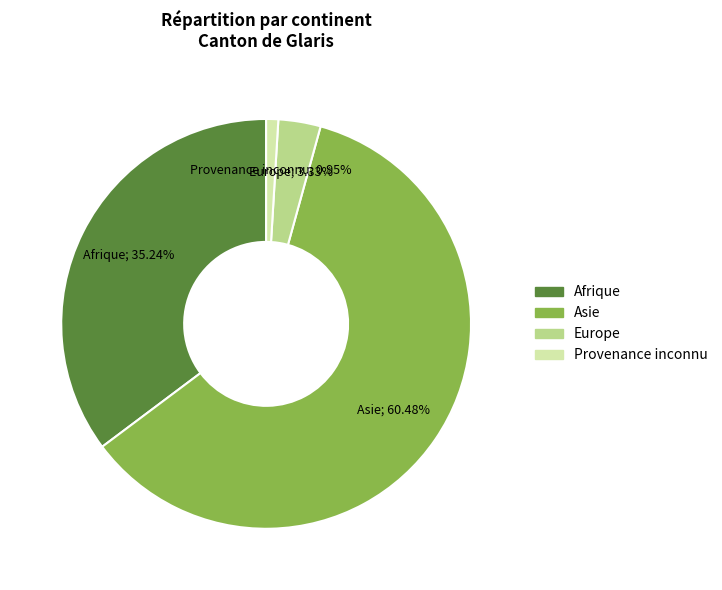

Do Asie and Afrique together represent more than half of the pie?

Yes